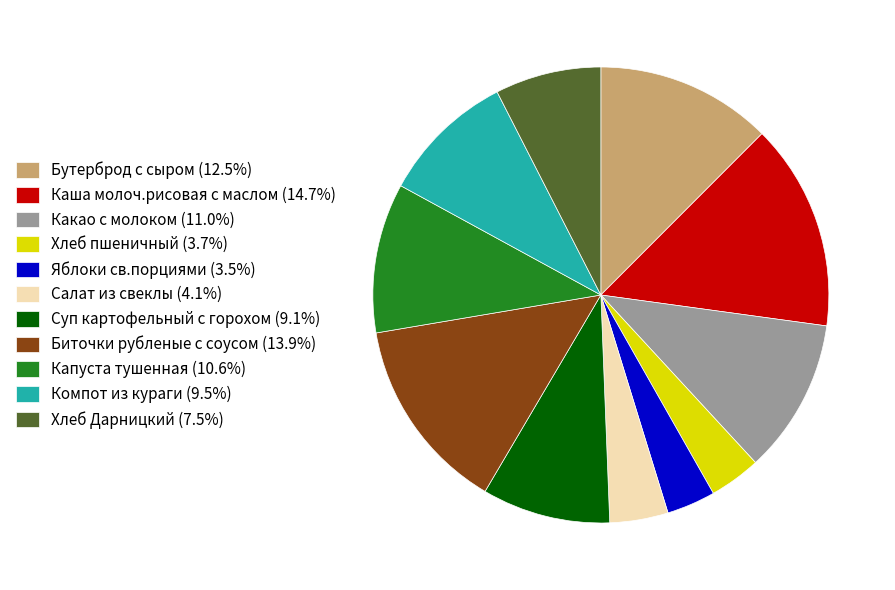

Is there a majority slice in this chart?

No